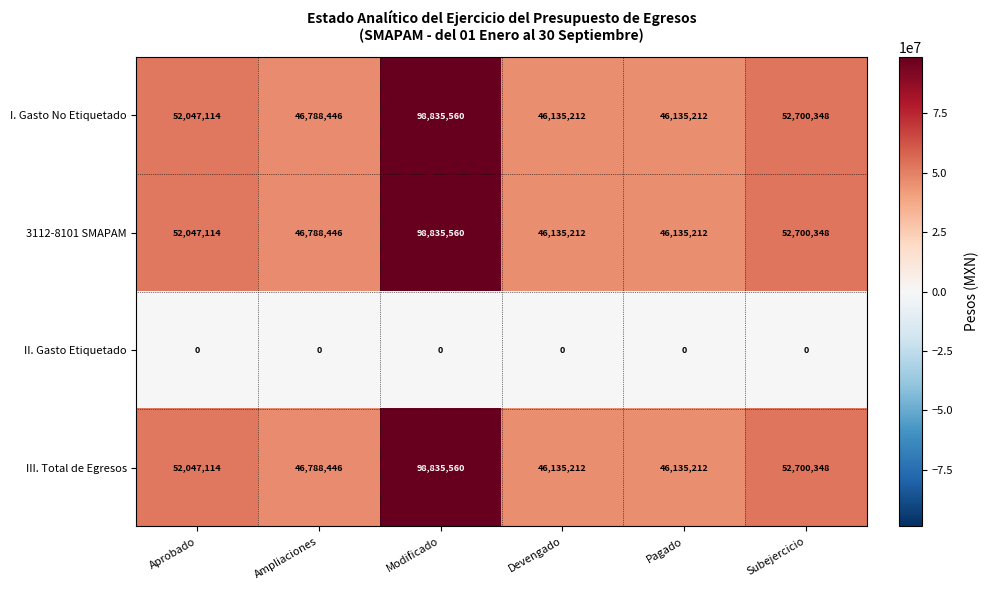

Is it true that 3112-8101 SMAPAM equals 10315754 at Devengado?

False